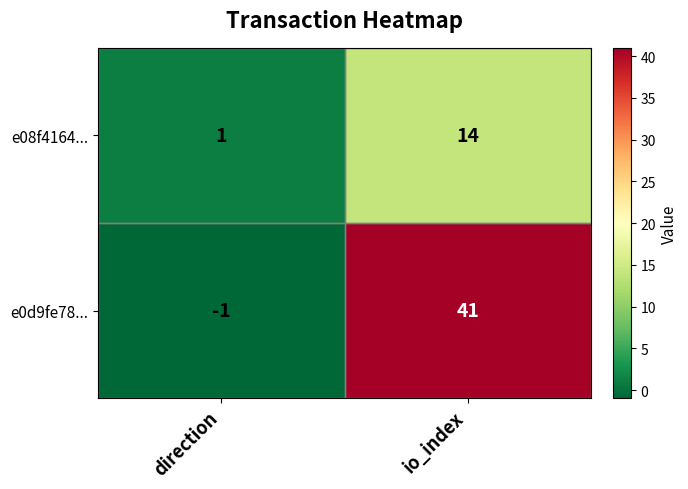

At how many categories does at least one series exceed 37?

1